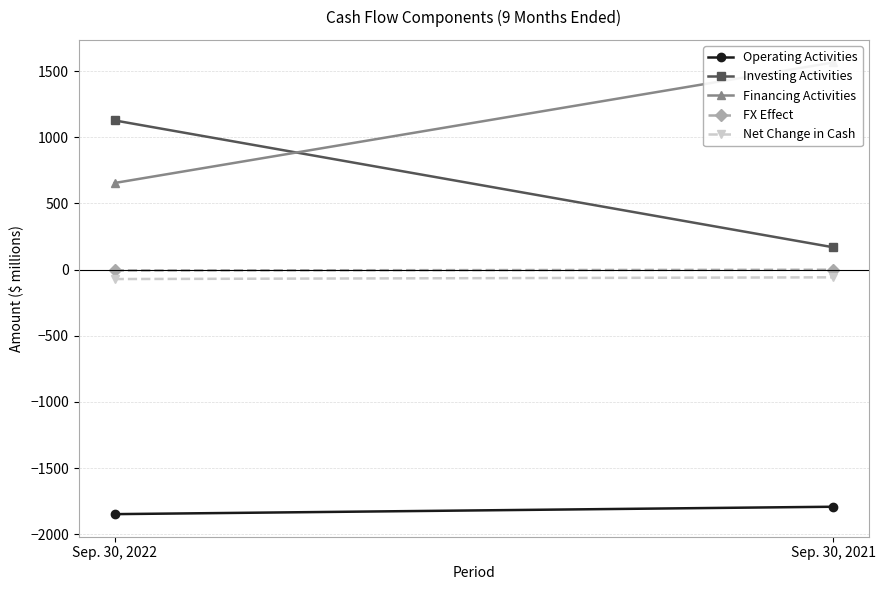

Reading right to left, transcribe all the data shown in this chart.

Operating Activities: Sep. 30, 2021=-1792	Sep. 30, 2022=-1848
Investing Activities: Sep. 30, 2021=169	Sep. 30, 2022=1128
Financing Activities: Sep. 30, 2021=1566	Sep. 30, 2022=655
FX Effect: Sep. 30, 2021=-1	Sep. 30, 2022=-6
Net Change in Cash: Sep. 30, 2021=-58	Sep. 30, 2022=-71